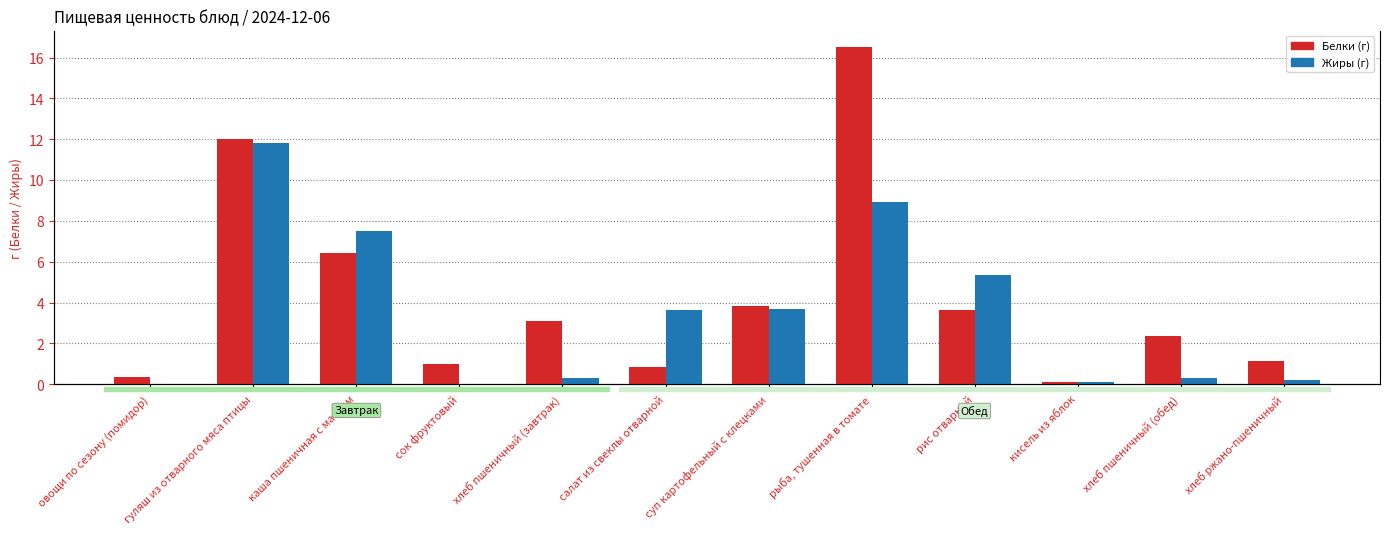

Are the bars grouped side by side (vs. stacked)?

Yes